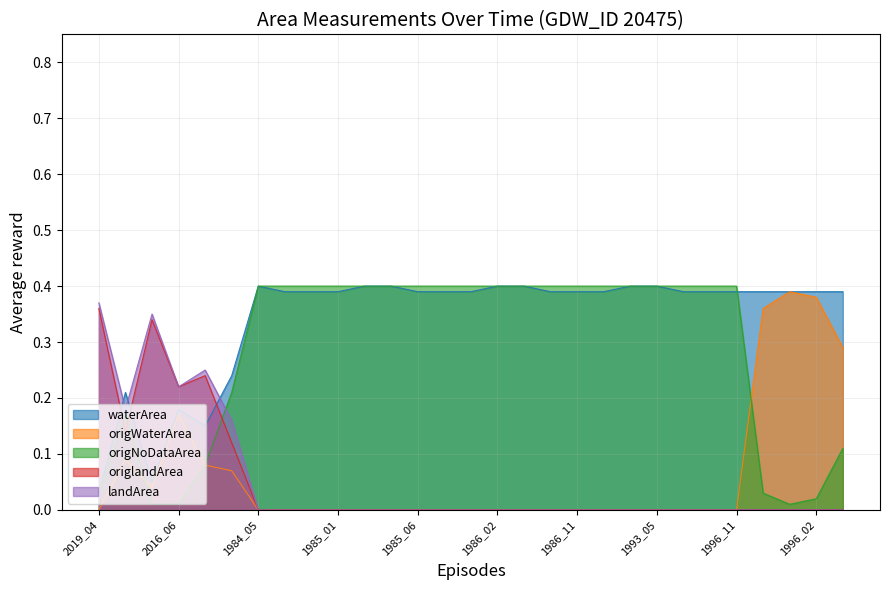

What is the highest value of the waterArea series?

0.4